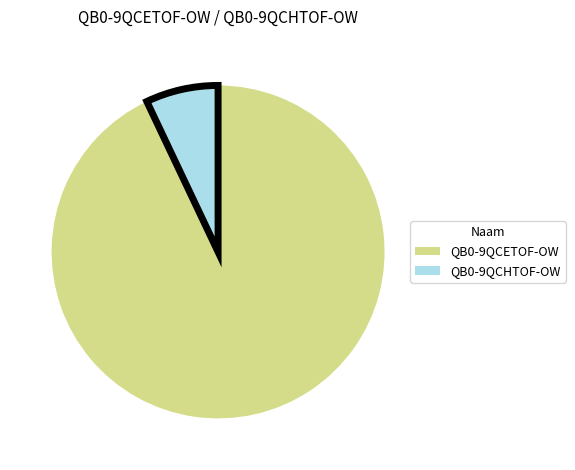

Count the number of slices in the pie.

2